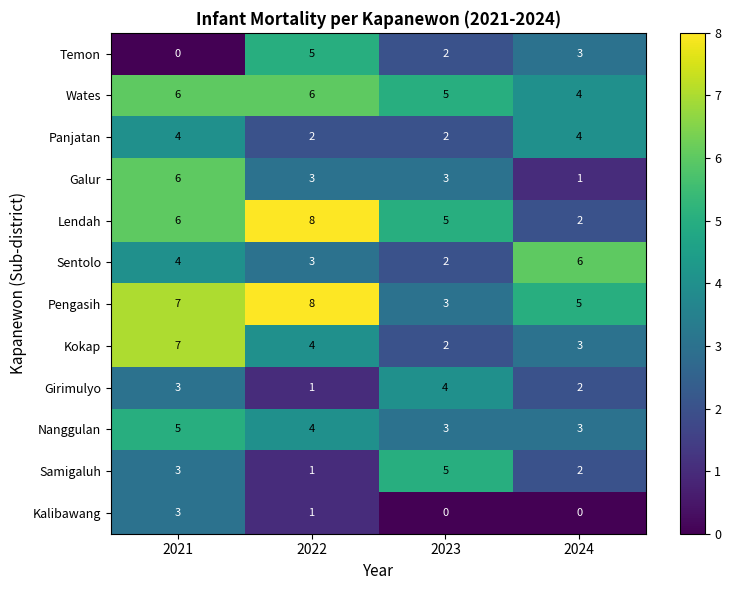

What is the maximum value shown in the chart?

8